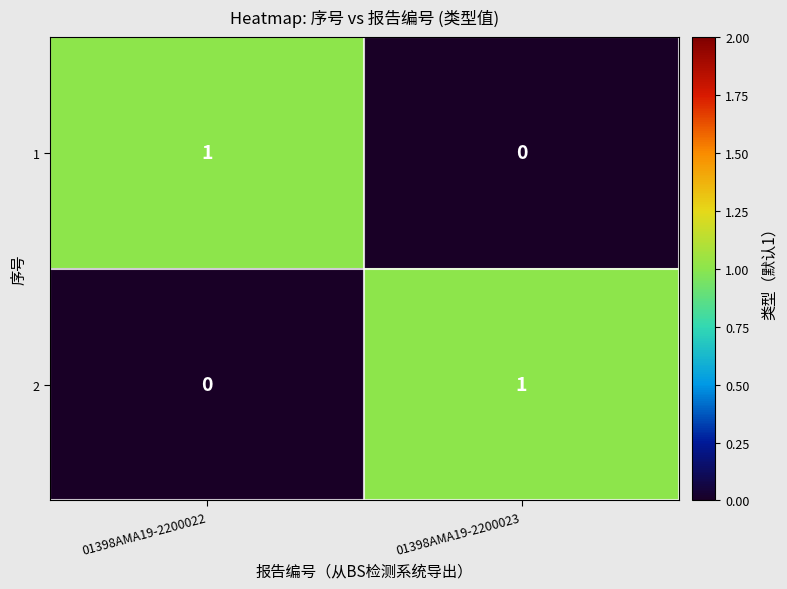

List the labels in order of 1 value, largest first.

01398AMA19-2200022, 01398AMA19-2200023